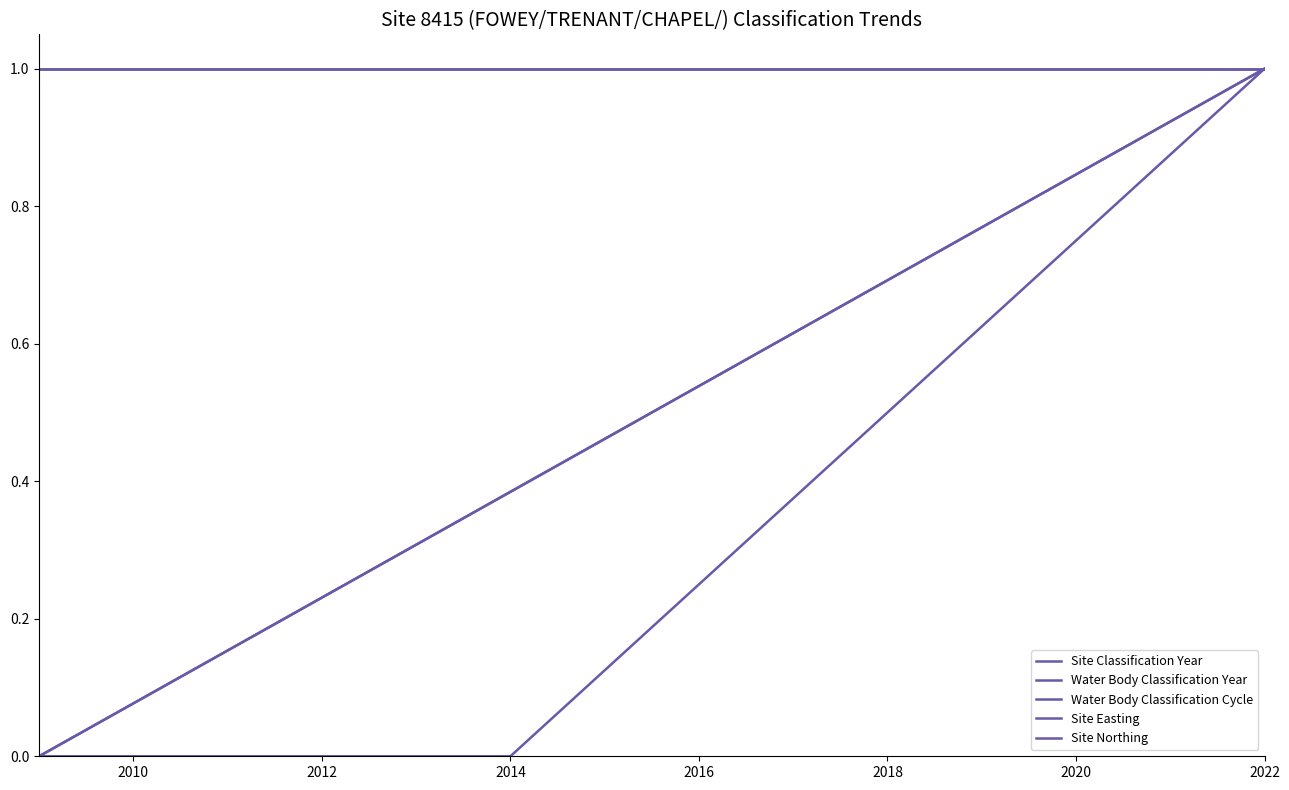

True or false: Water Body Classification Year and Site Easting intersect in this chart.

False